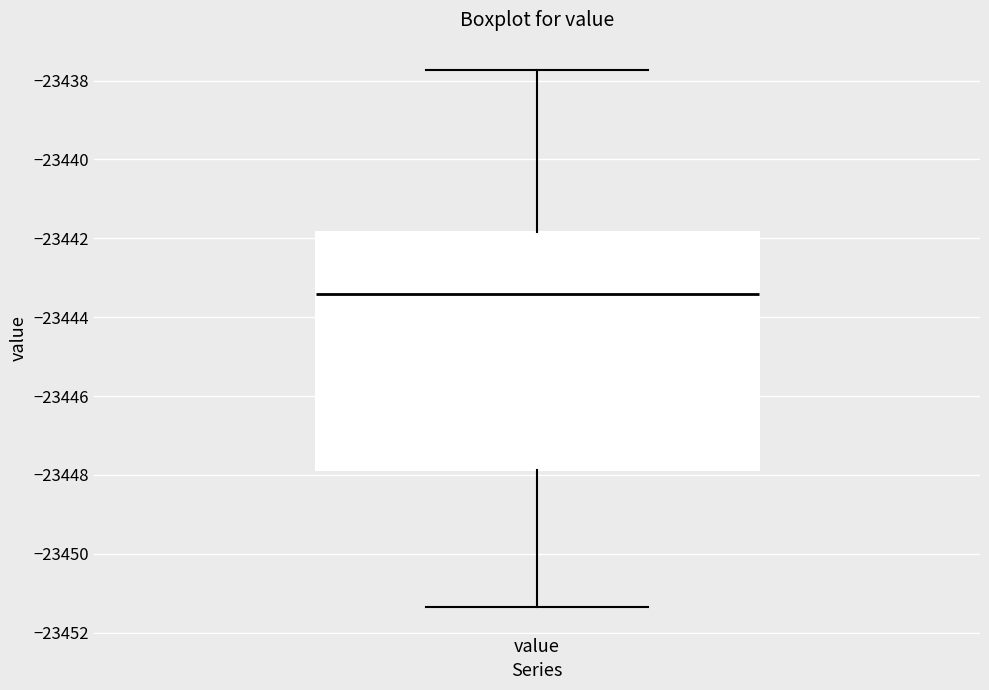

Where is the lower edge of the box for value on the y-axis? The values are not printed on the chart, so give them approximately, as read against the axis.

-23447.8